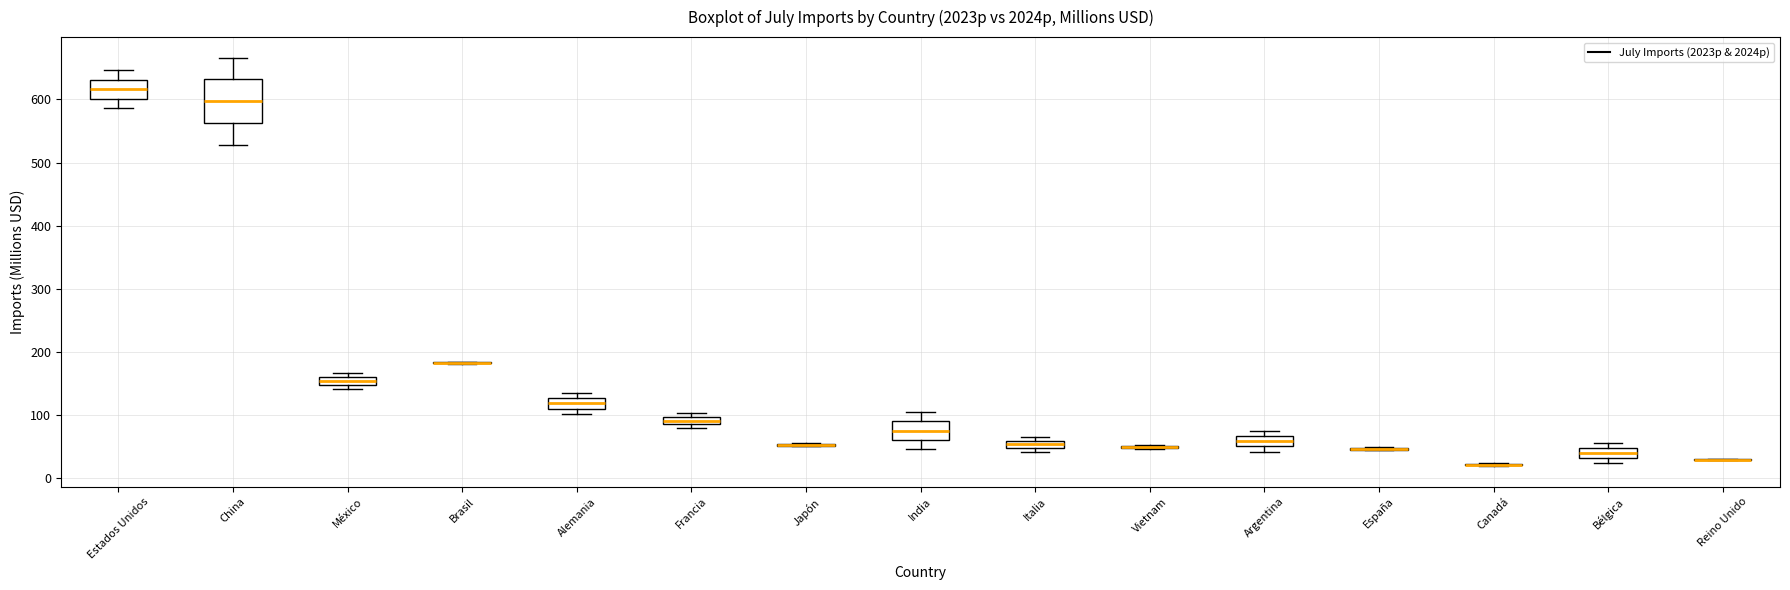

Which box is the tallest, from its lower edge to its upper edge?

China